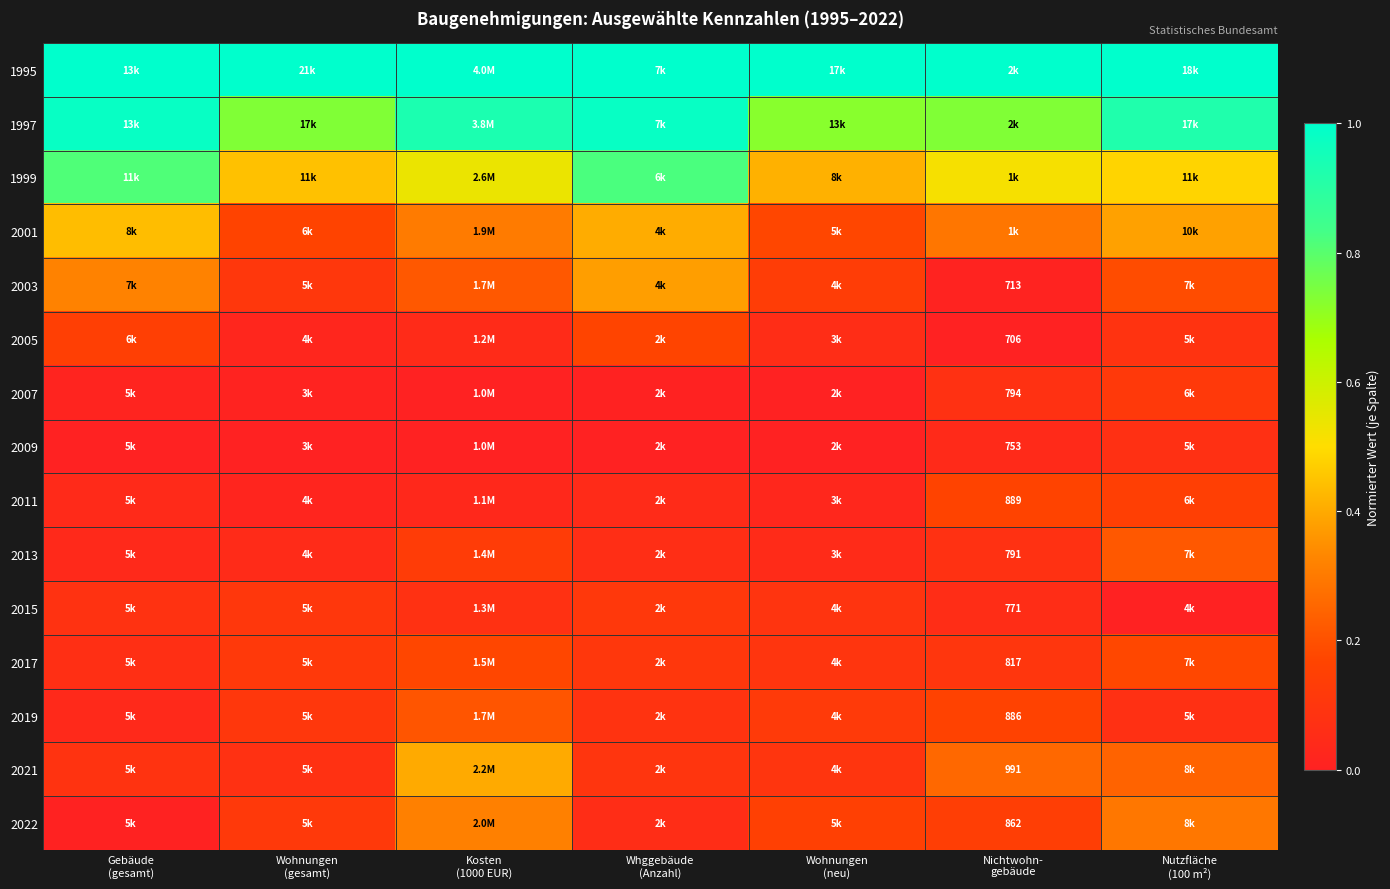

How many distinct data groups are displayed?

15